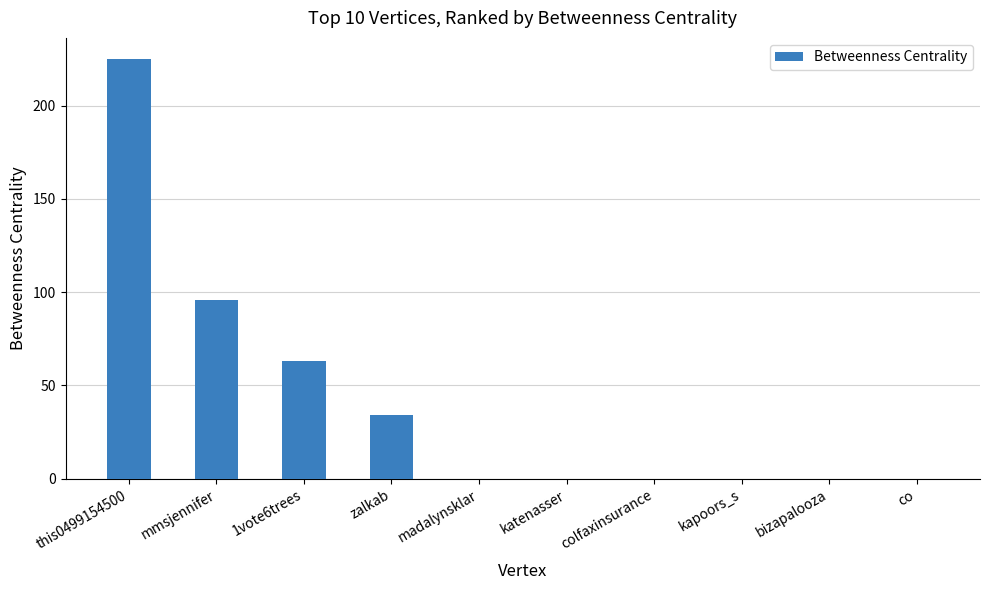

At which category does the chart reach its peak across all series?

this0499154500